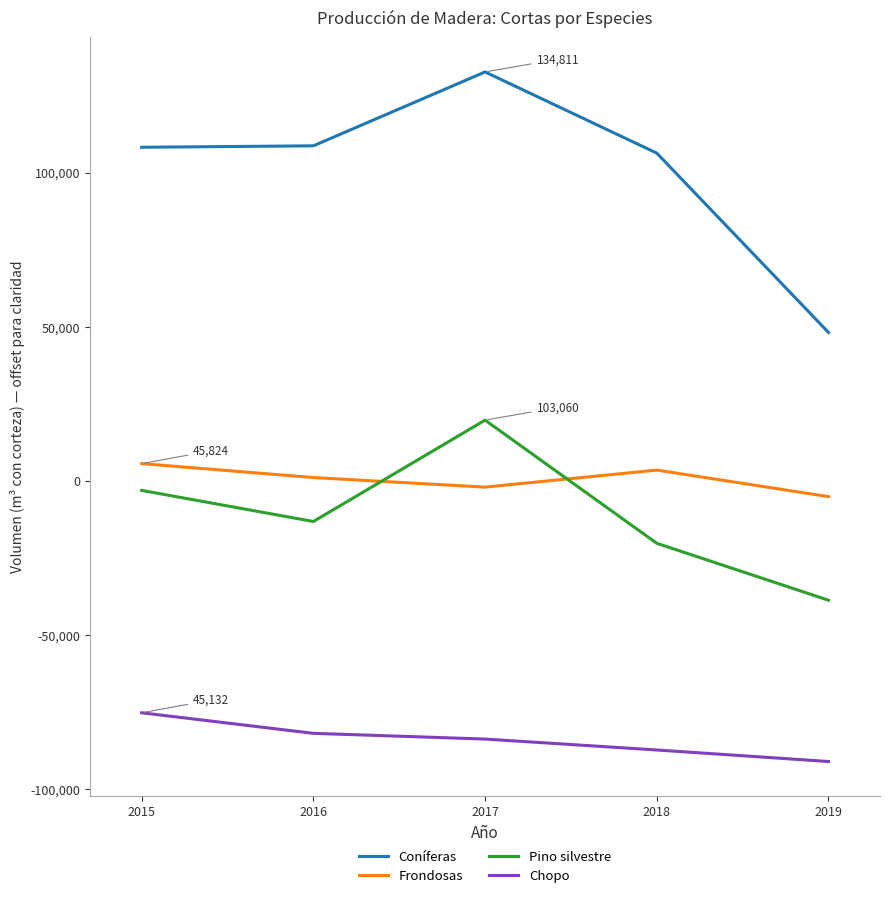

List the series in order of their peak value, highest first.

Coníferas, Pino silvestre, Frondosas, Chopo